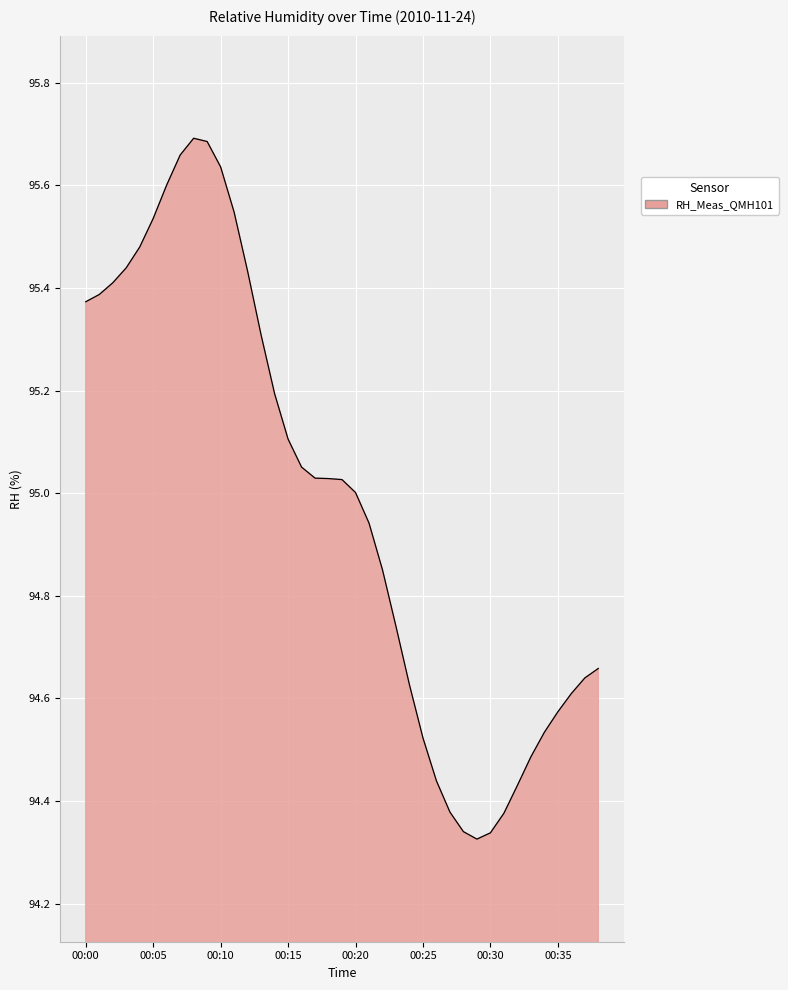

What is the difference between the maximum and minimum values?

1.4